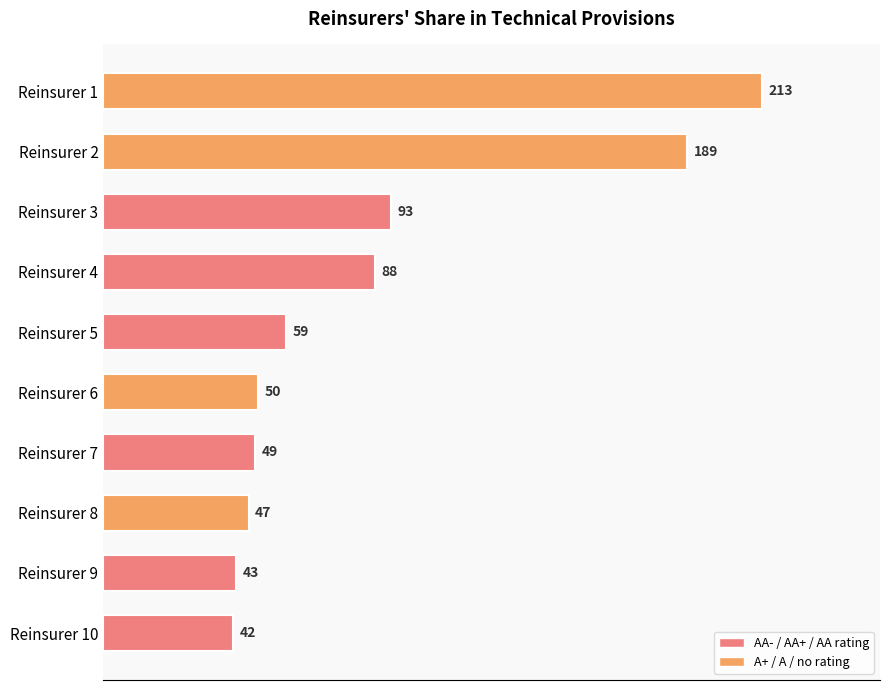

Reading top to bottom, list all the values displayed in this chart.

Reinsurer 1=213	Reinsurer 2=189	Reinsurer 3=93	Reinsurer 4=88	Reinsurer 5=59	Reinsurer 6=50	Reinsurer 7=49	Reinsurer 8=47	Reinsurer 9=43	Reinsurer 10=42